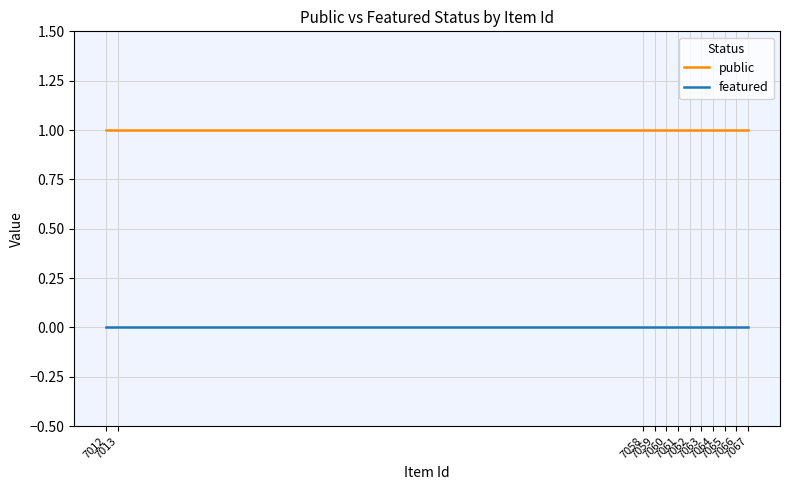

At which label does public reach its peak?

7067